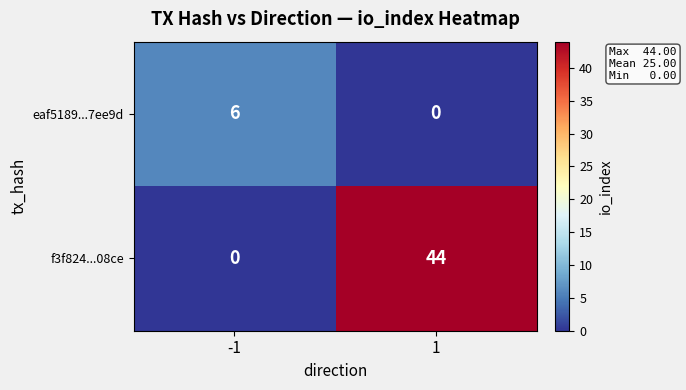

Is it true that f3f824...08ce equals -27 at -1?

False